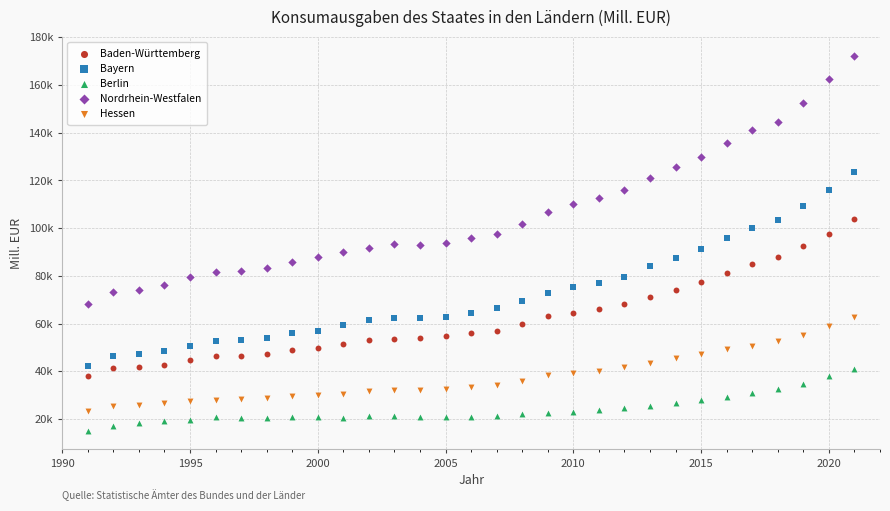

What are all the series names shown in the legend?

Baden-Württemberg, Bayern, Berlin, Nordrhein-Westfalen, Hessen